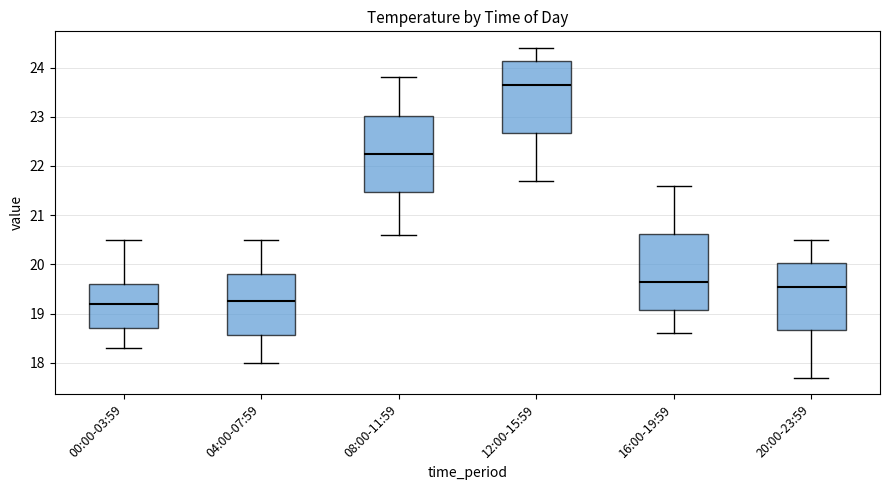

Where does the lower whisker of the box for 20:00-23:59 end on the y-axis? The values are not printed on the chart, so give them approximately, as read against the axis.

17.7